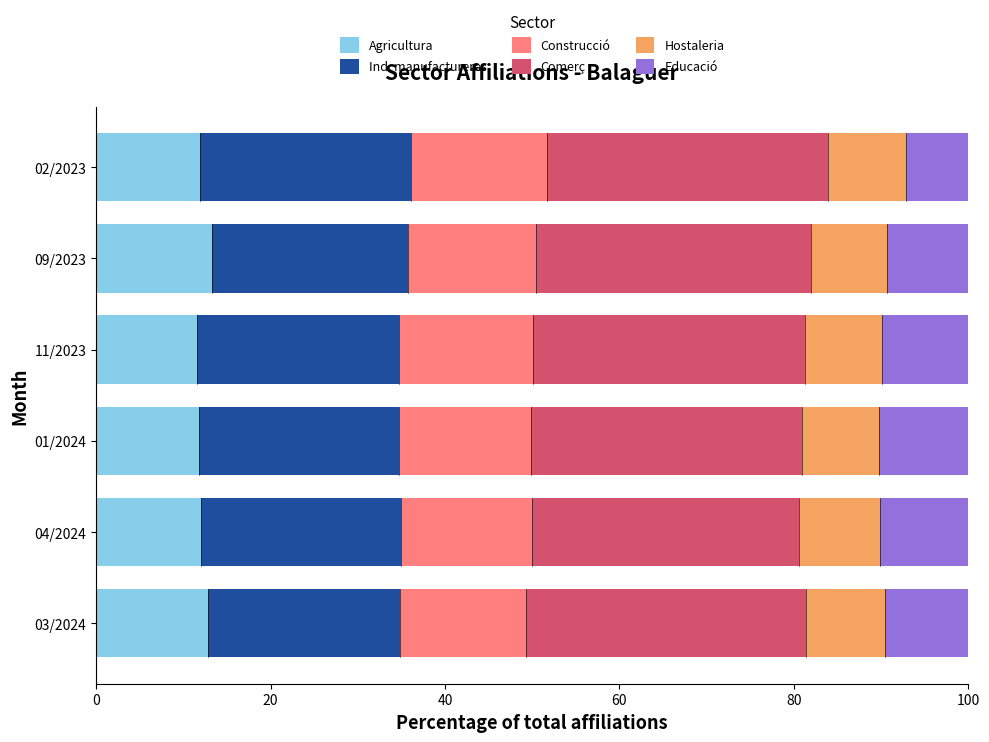

What is the total value across all series at 01/2024?

100.0